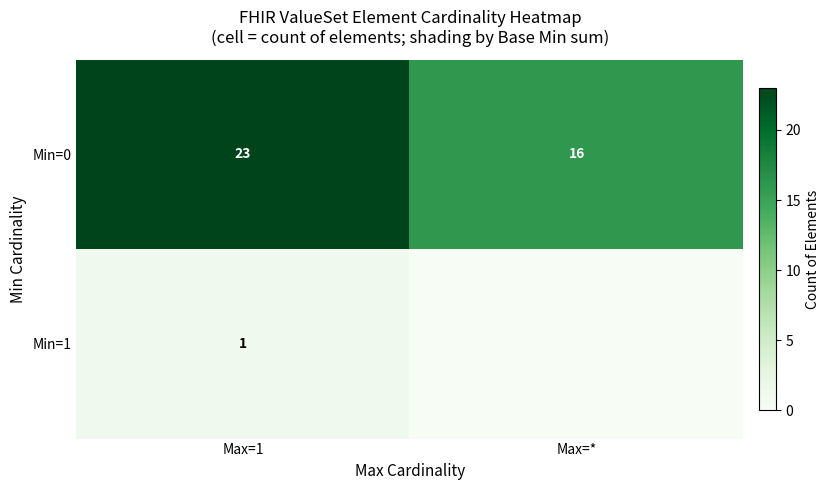

What is the spread (max minus min) of values at Max=1?

22